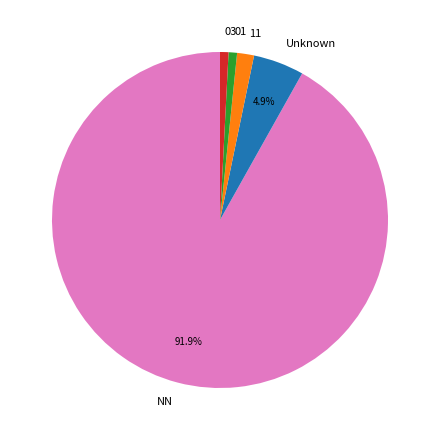

Do NN and 03 together represent more than half of the pie?

Yes